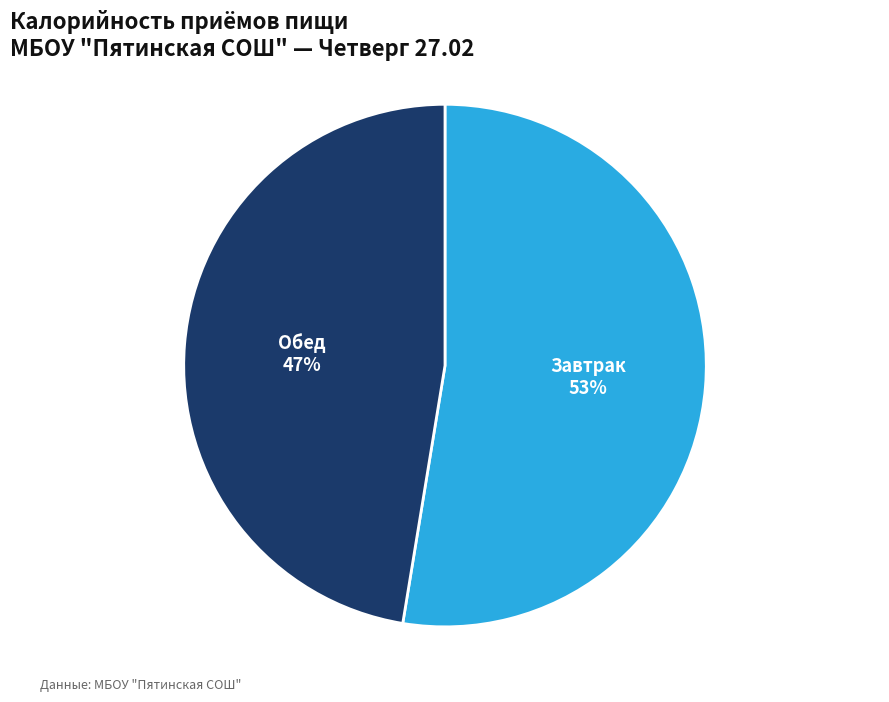

How many slices are in this pie chart?

2